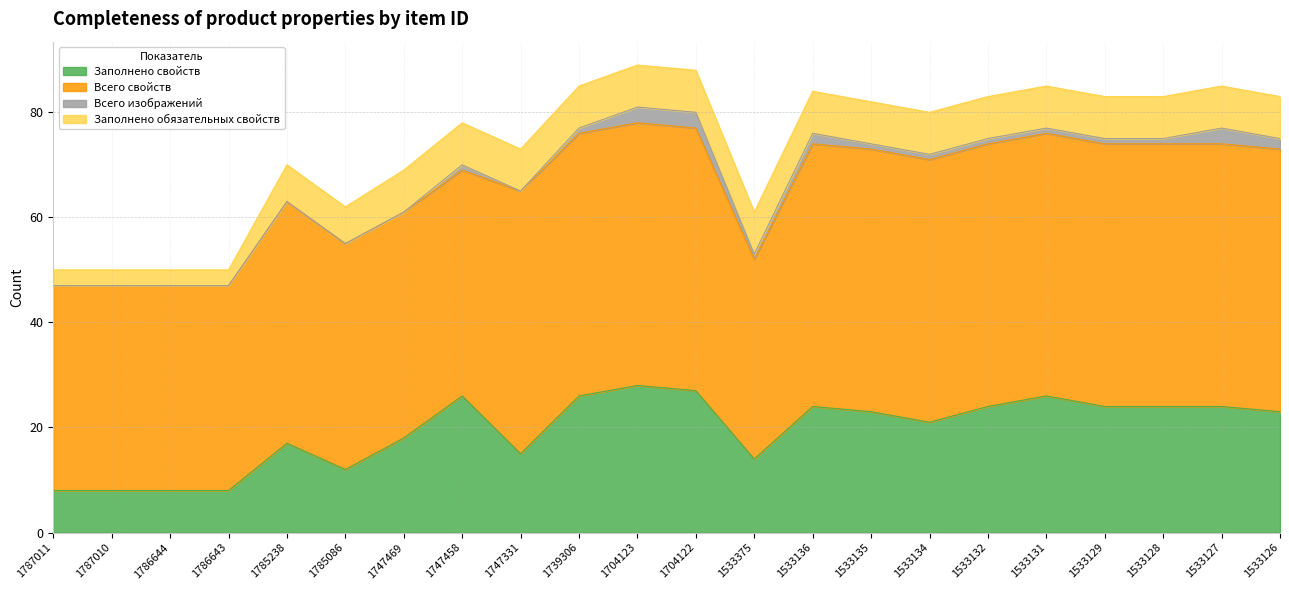

Does the chart display data point markers on the line(s)?

No